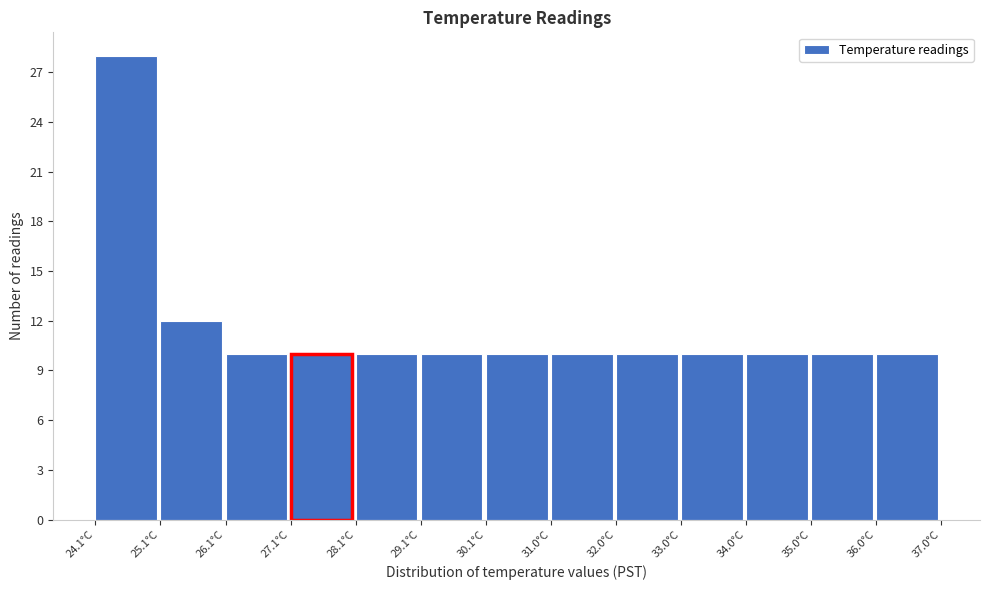

Which range on the x-axis has the tallest bar?

24.1 to 25.1